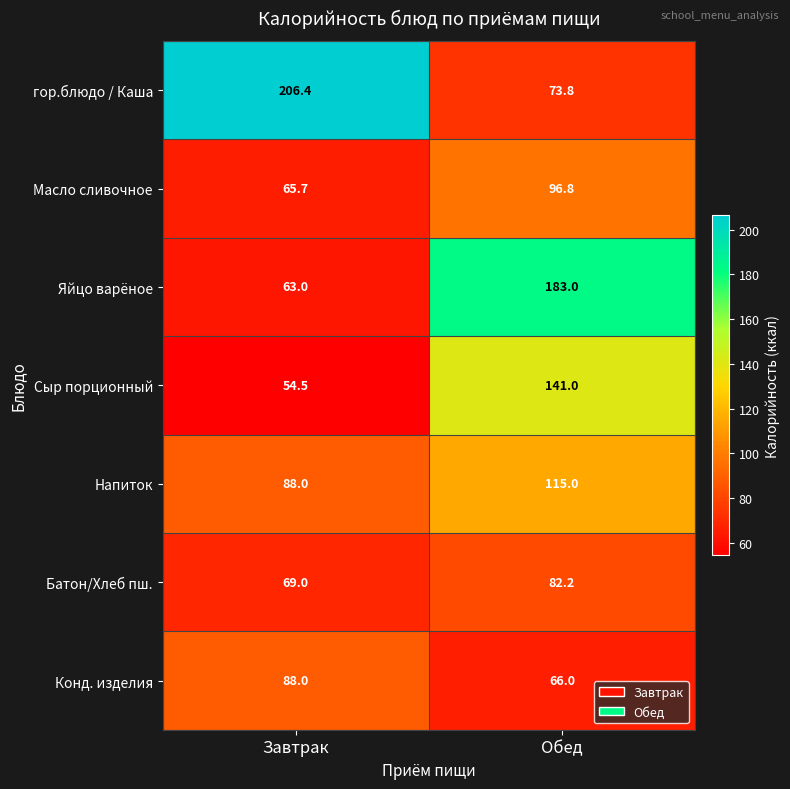

True or false: Напиток has a value of 157.2 at Завтрак.

False